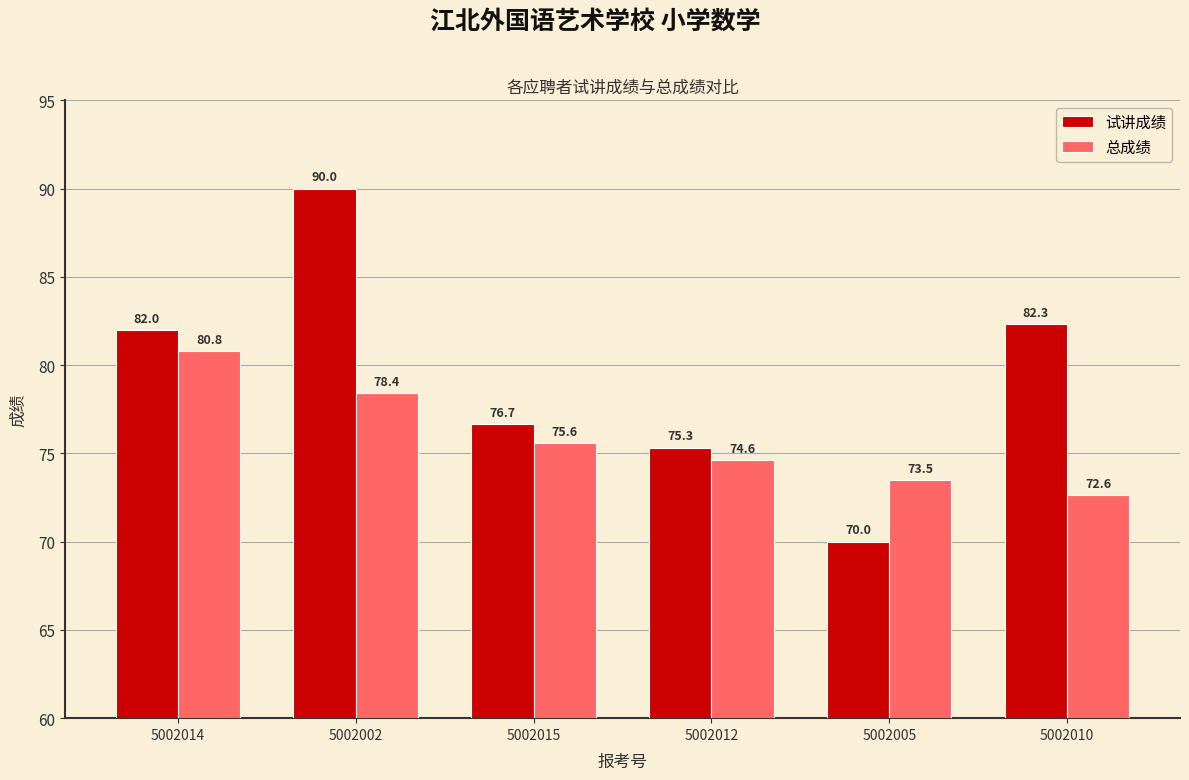

Which series has the largest total across all categories?

试讲成绩